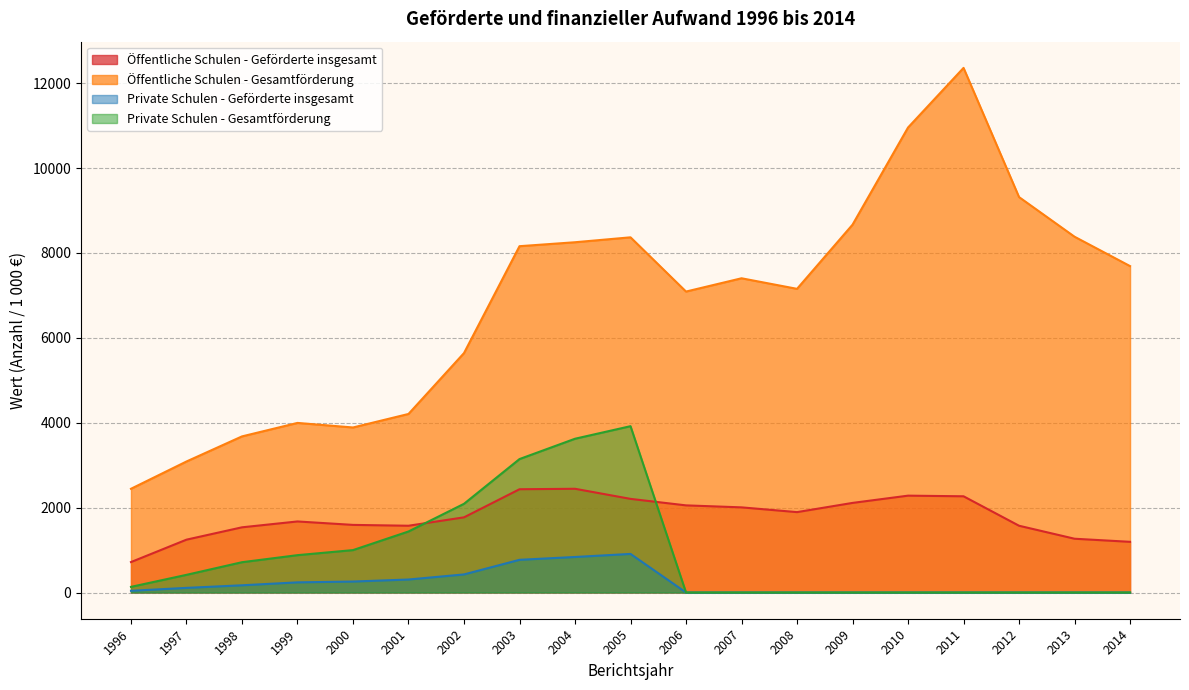

At 2007, list the series in order from smallest to largest.

Private Schulen - Geförderte insgesamt, Private Schulen - Gesamtförderung, Öffentliche Schulen - Geförderte insgesamt, Öffentliche Schulen - Gesamtförderung